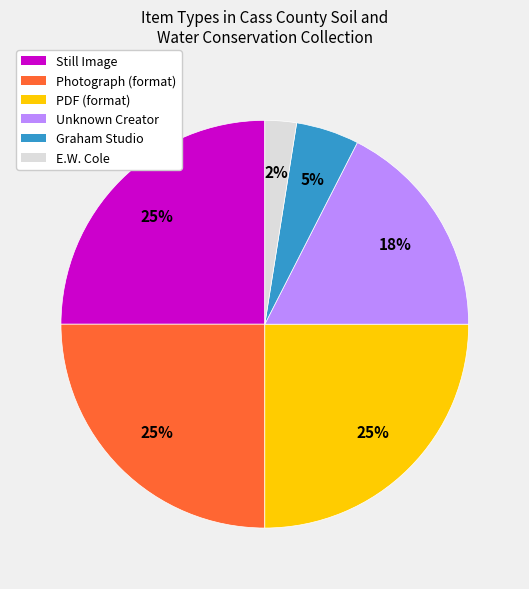

How many slices are in this pie chart?

6